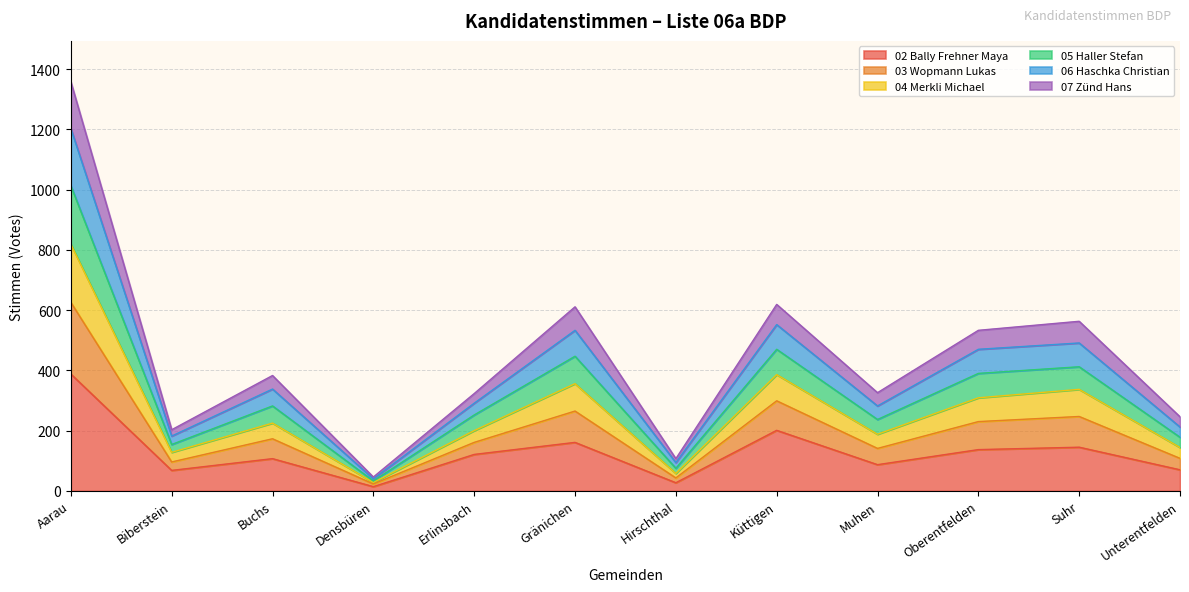

What is the label of the 5th point from the right?

Küttigen